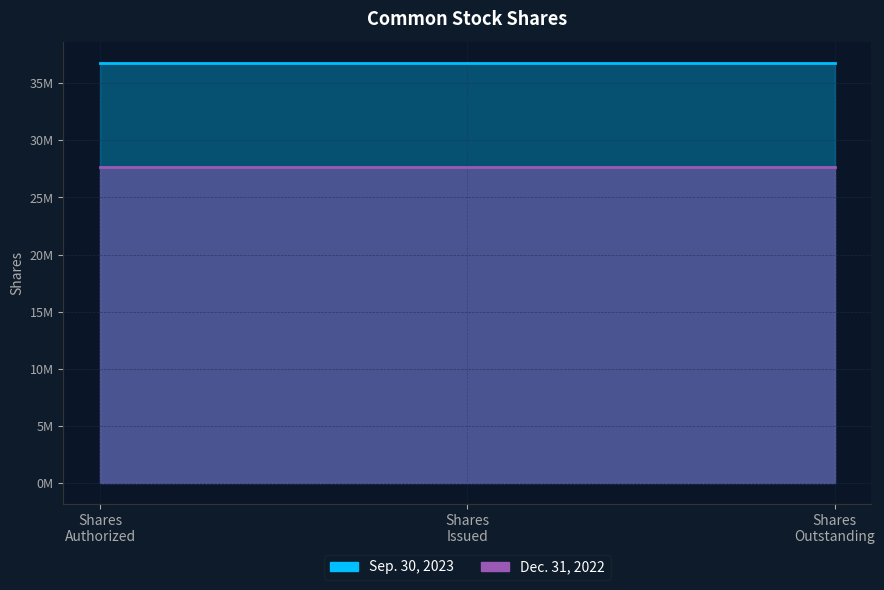

What is the label of the 2nd point from the left?

Common stock shares issued